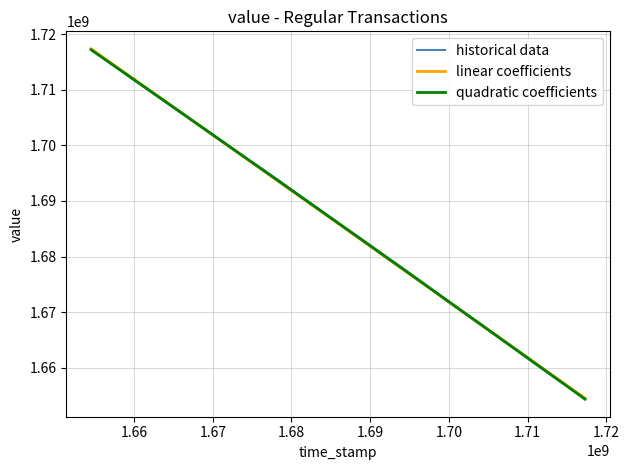

What is the maximum value shown in the chart?

1717338800.0